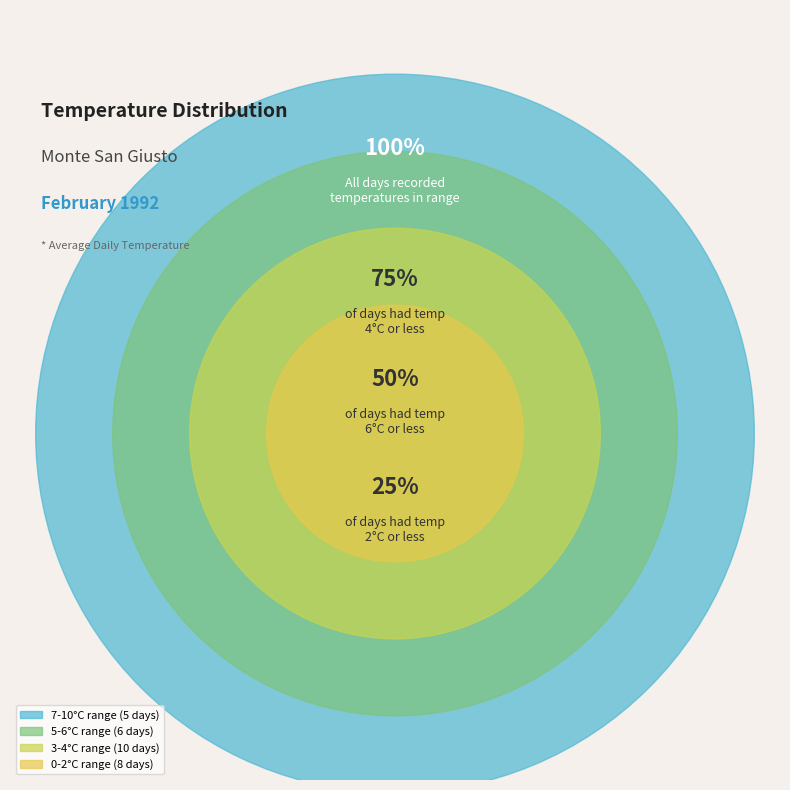

Which has a higher value, 3-4°C or 5-6°C?

3-4°C